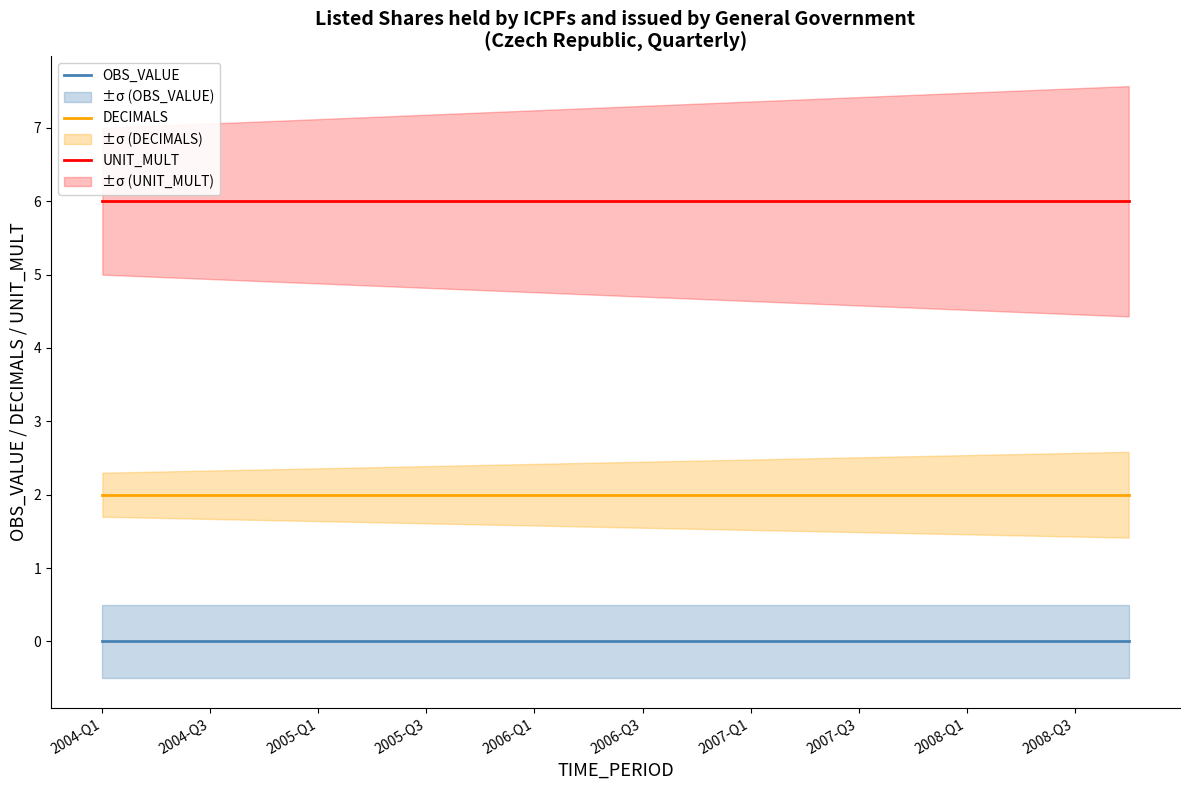

At which category is the sum across all series the highest?

2004-Q1